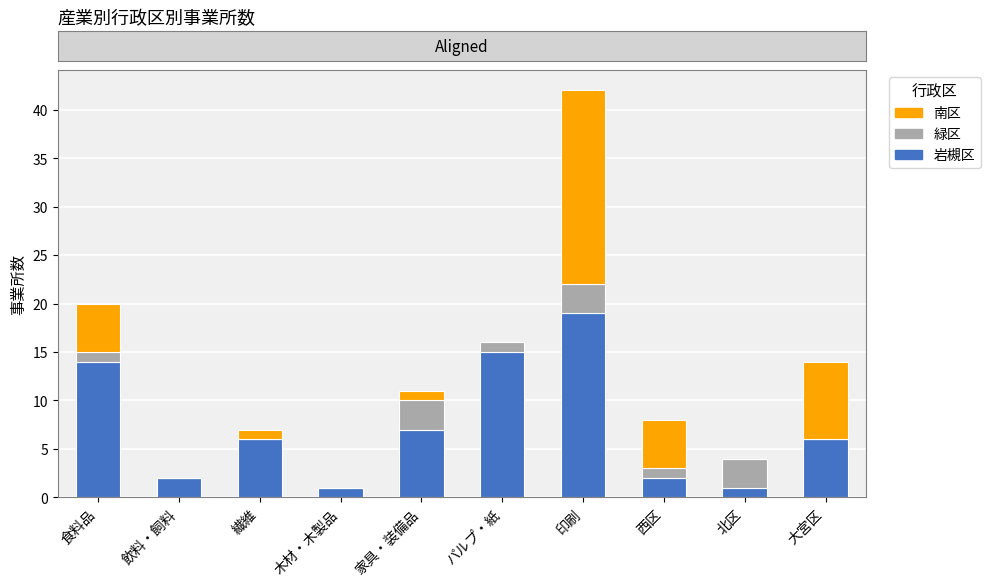

Is it true that 岩槻区 equals 7 at 家具・装備品?

True